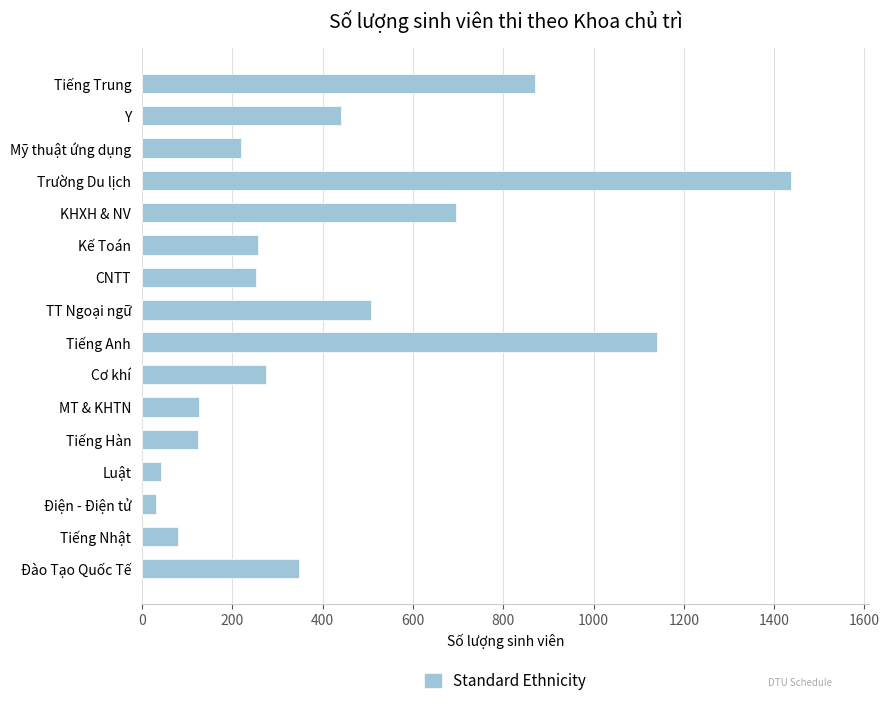

What is the label of the 11th bar from the top?

MT & KHTN